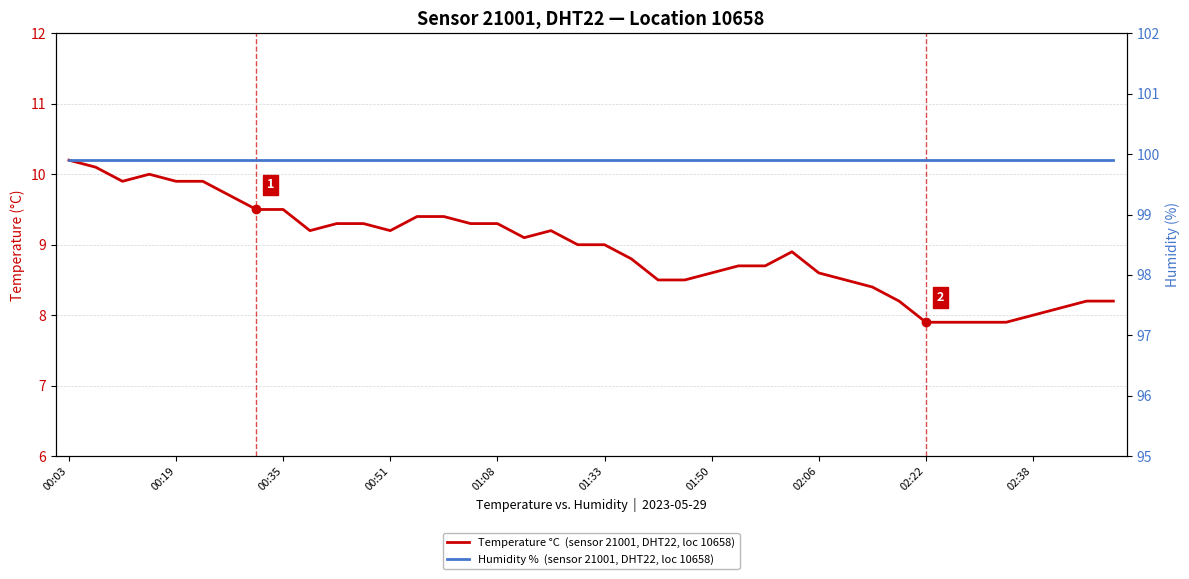

True or false: Temperature °C  (sensor 21001, DHT22, loc 10658) and Humidity %  (sensor 21001, DHT22, loc 10658) cross at least once.

False